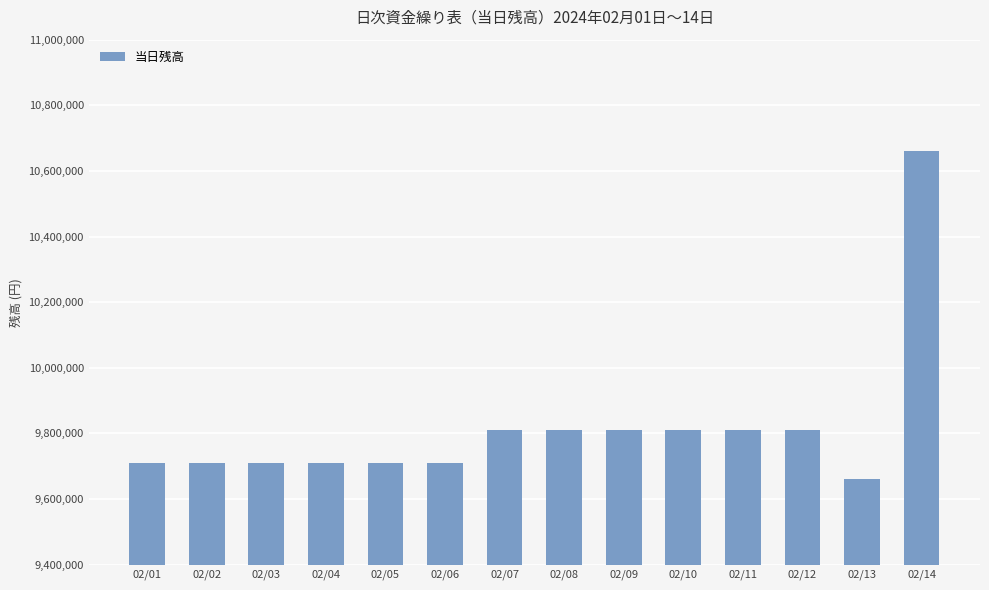

What is the value of the 5th bar from the left?

9710000